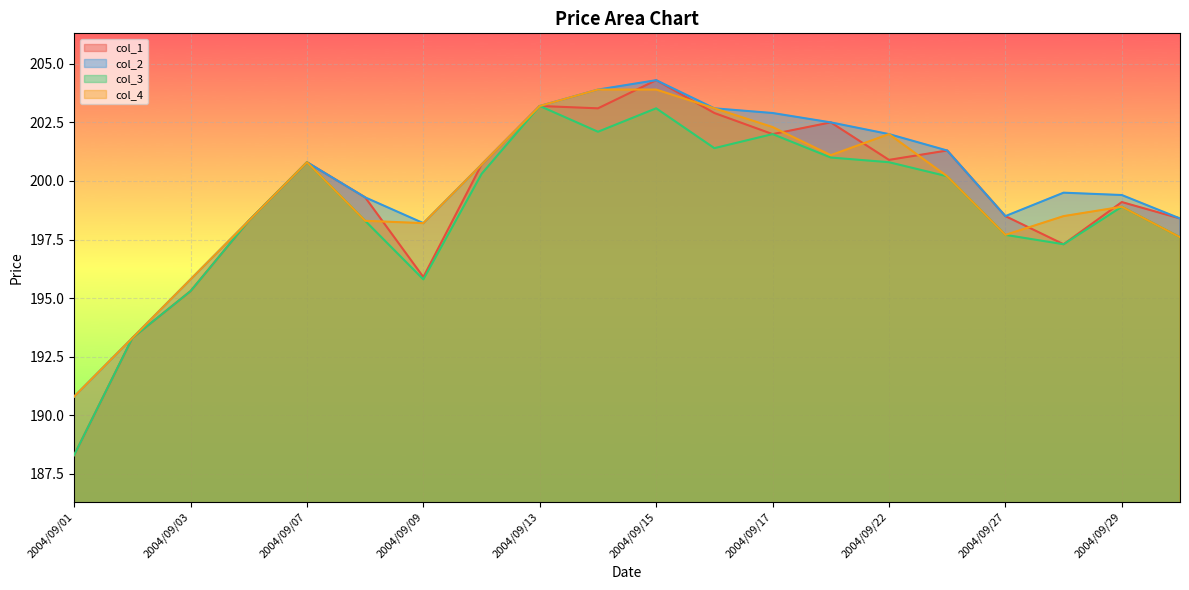

Rank the series by their average value, from highest to lowest.

col_2, col_4, col_1, col_3